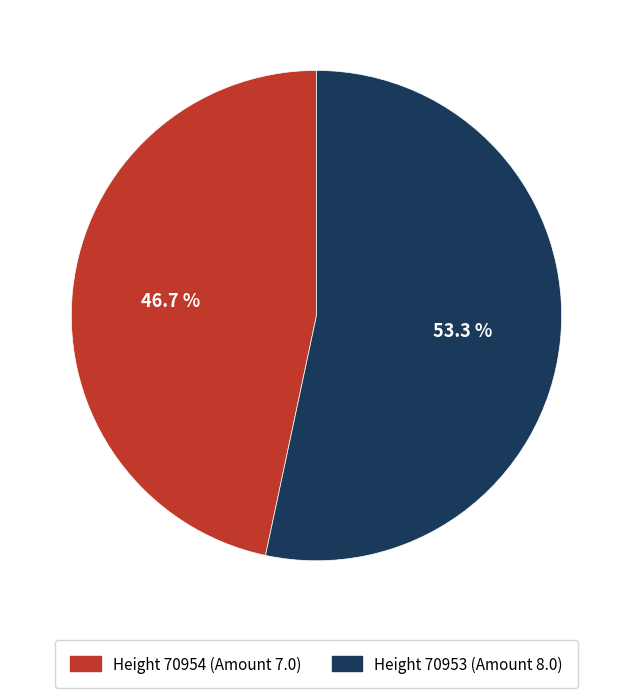

How many slices are in this pie chart?

2